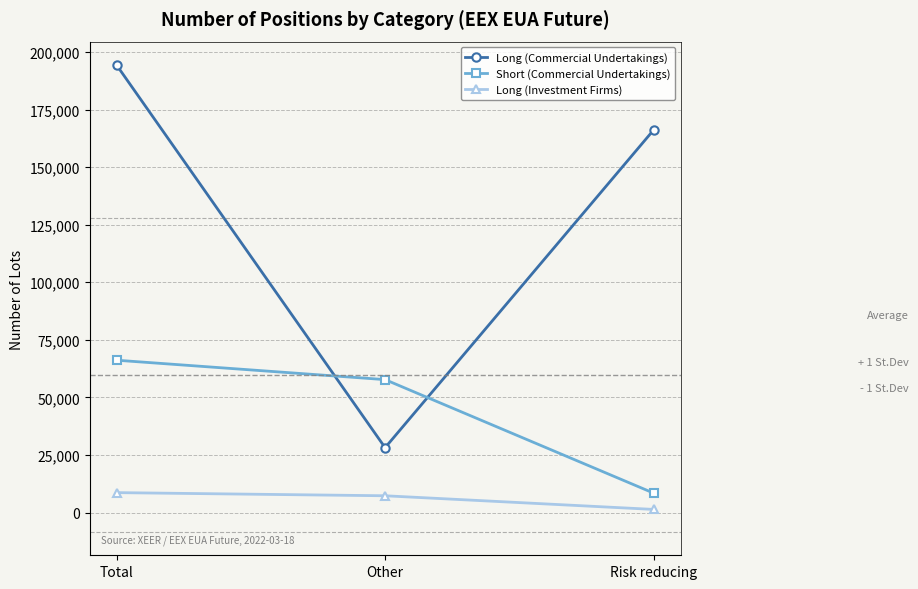

How many lines are shown in the chart?

3